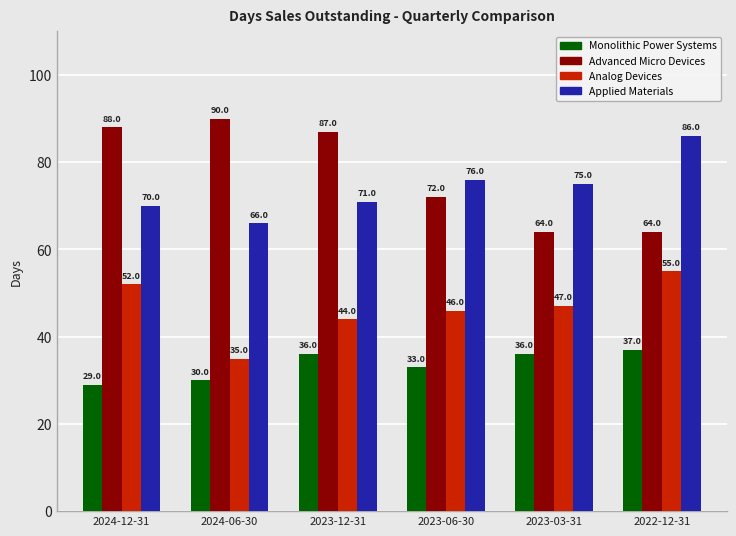

What is the maximum value shown in the chart?

90